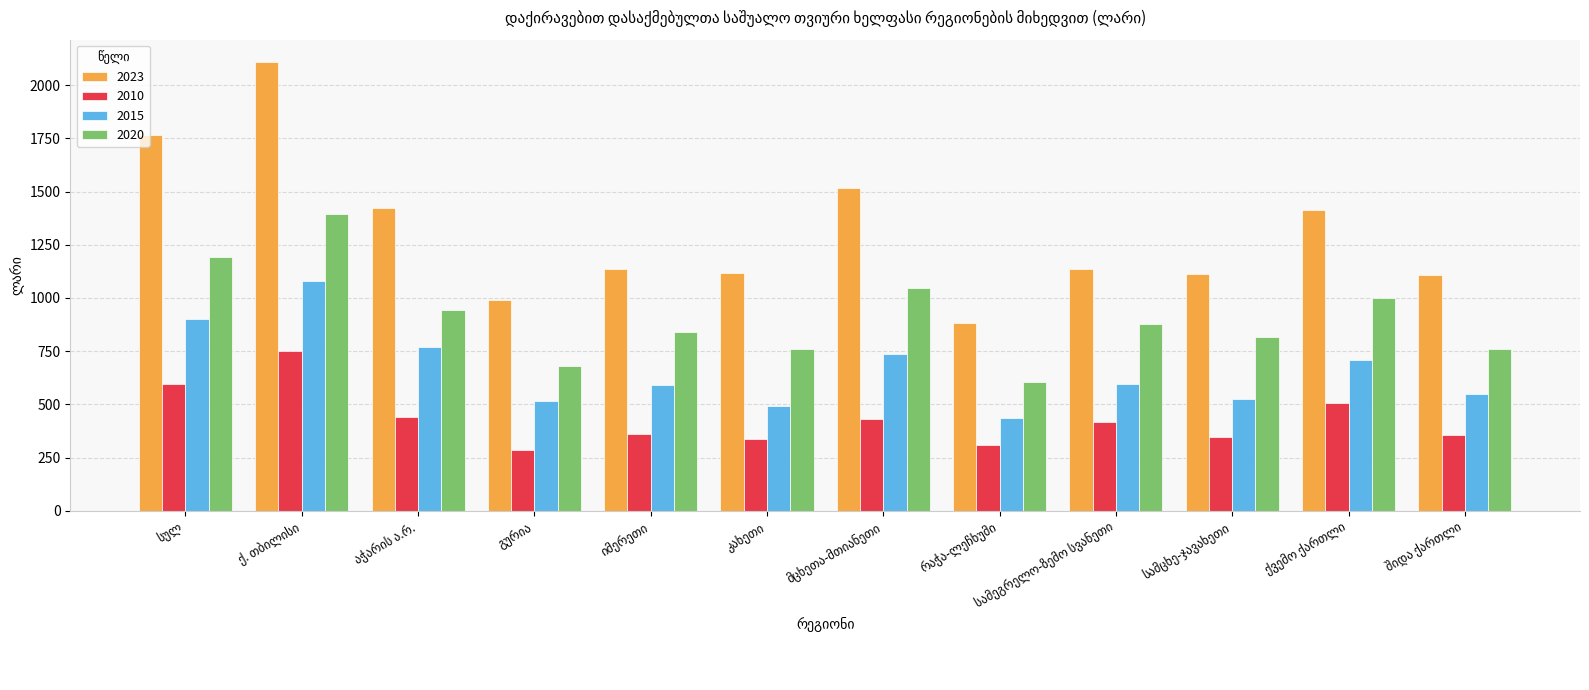

What is the average value of the 2015 series?

658.0